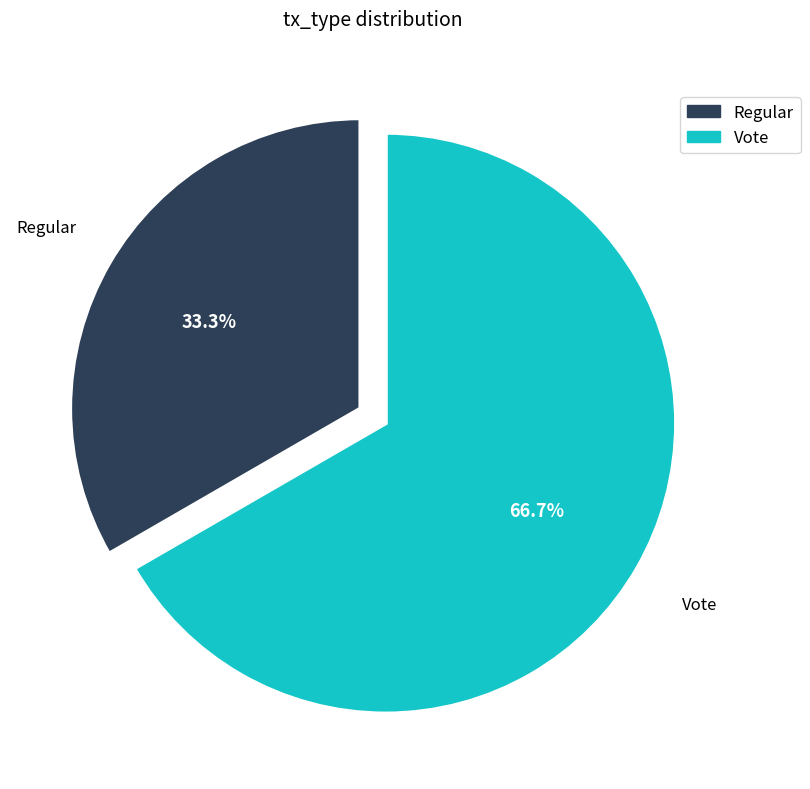

Does Regular account for over 50% of the chart?

No